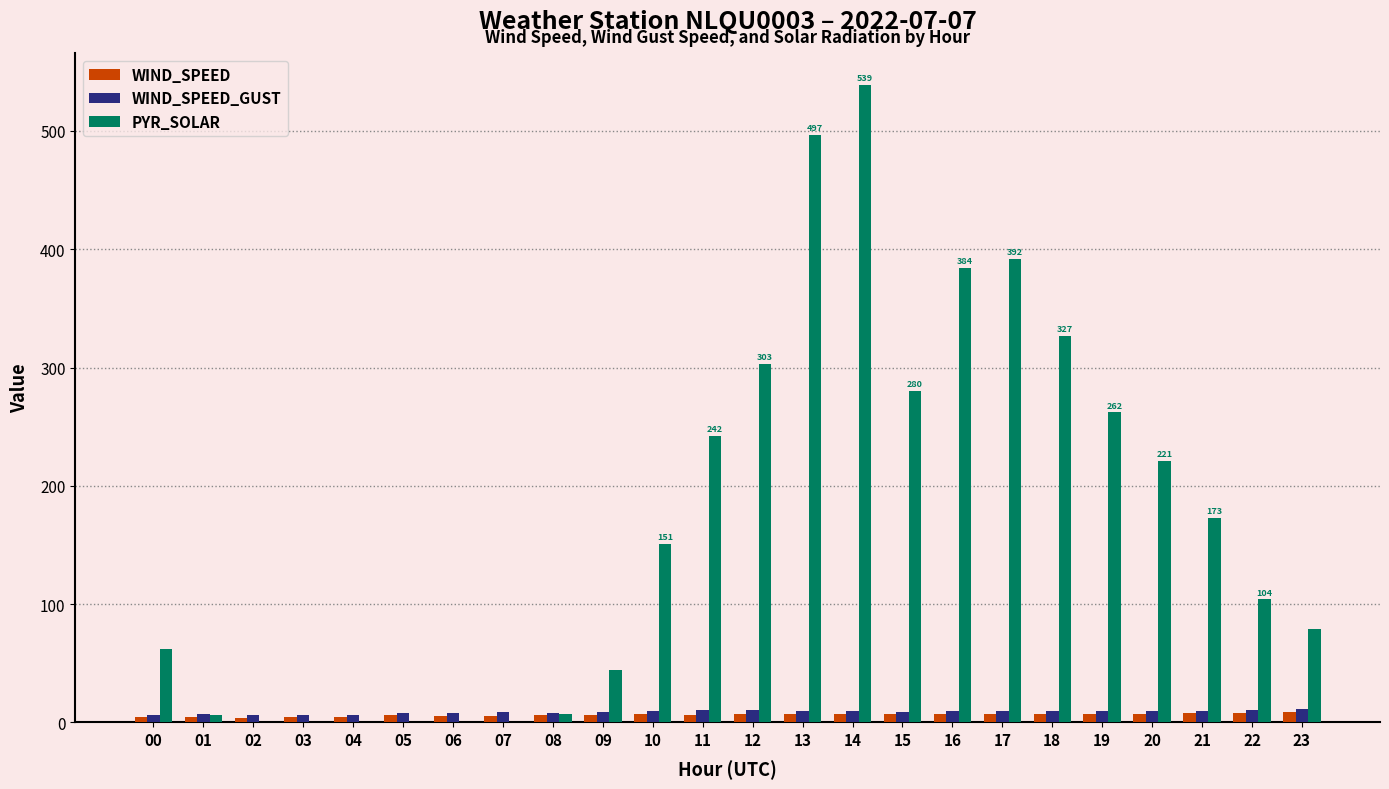

Is it true that PYR_SOLAR equals 242.0 at 11?

True